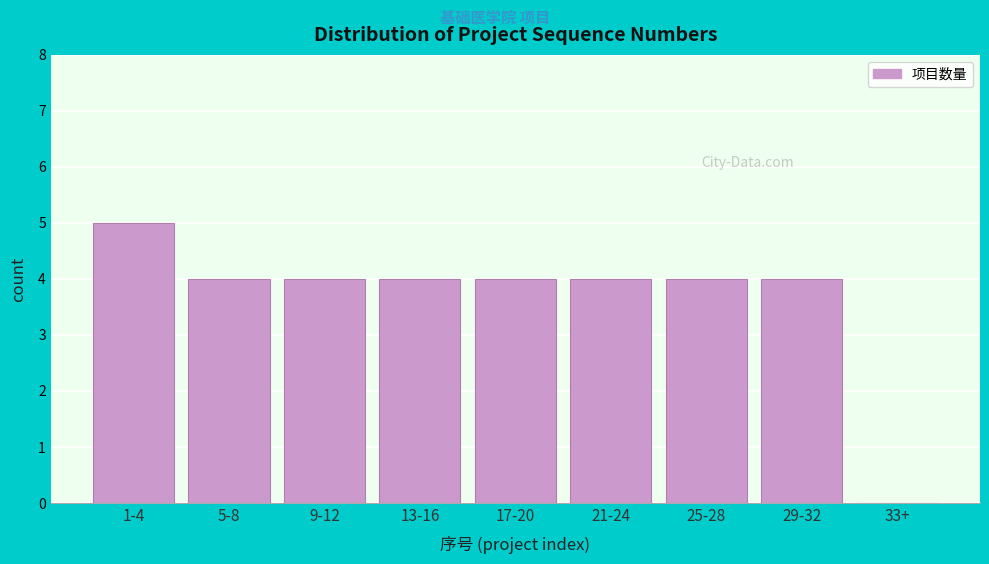

Reading left to right, what are all the values shown in this chart?

1-4=5	5-8=4	9-12=4	13-16=4	17-20=4	21-24=4	25-28=4	29-32=4	33+=0